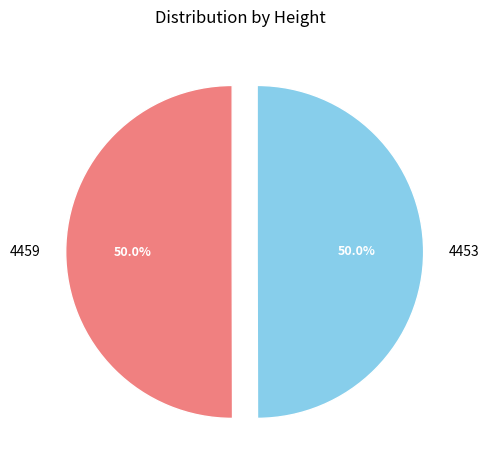

Approximately how many times larger is the value at 4453 compared to 4459?

1.0